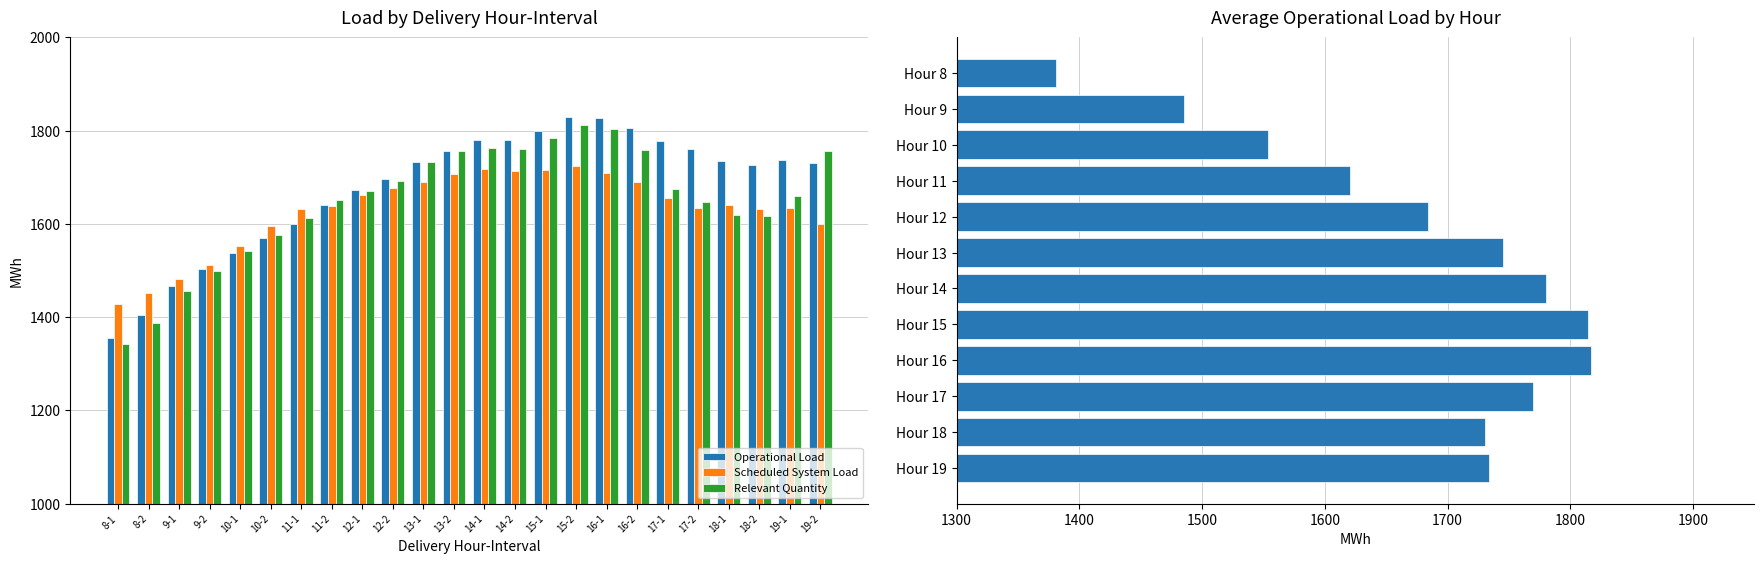

What is the difference between the highest and lowest values at 14-2?

67.1